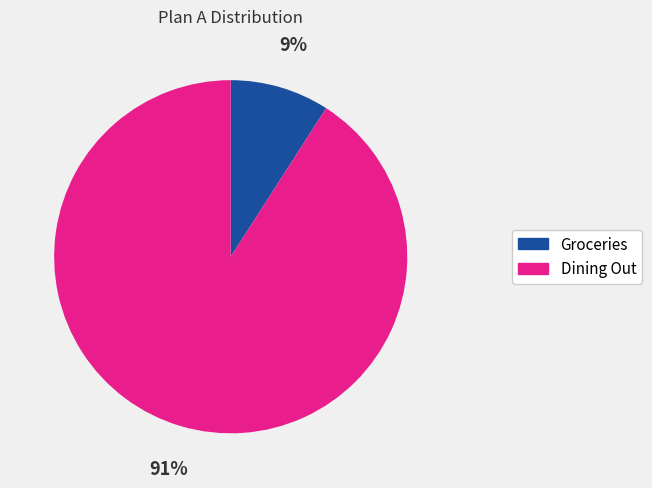

Do Groceries and Dining Out together represent more than half of the pie?

Yes